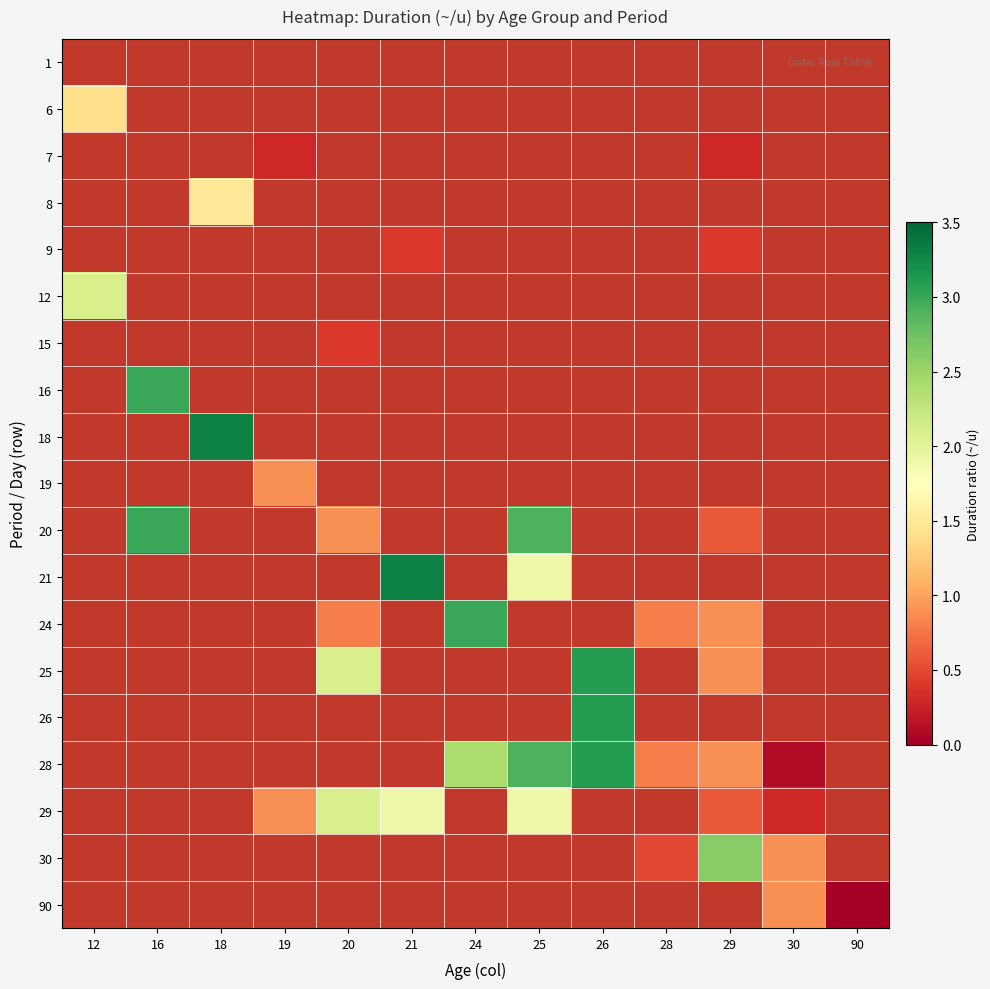

What is the maximum value shown in the chart?

3.3